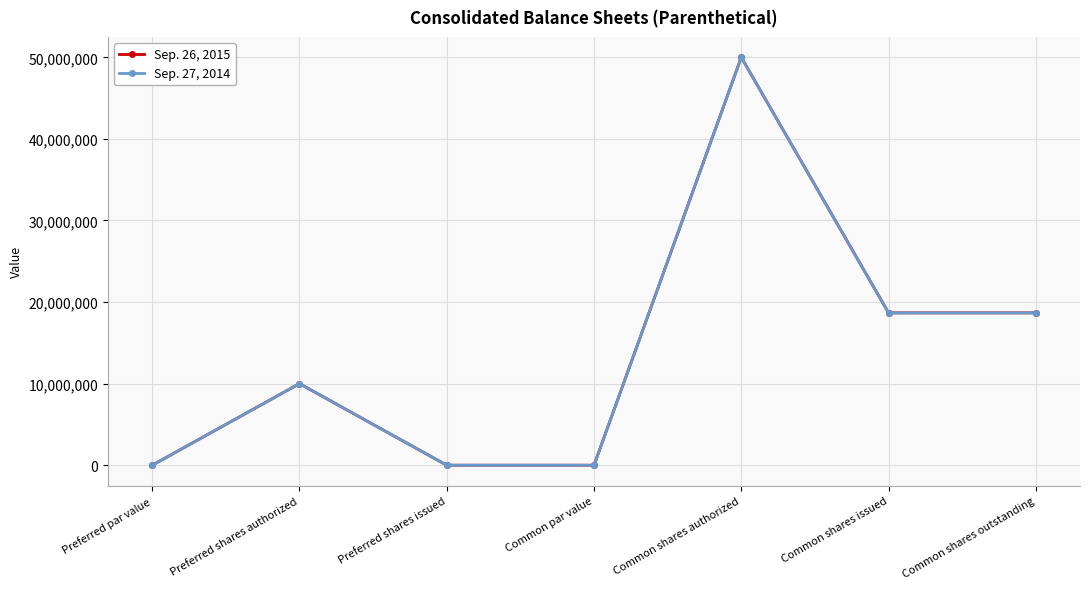

What is the label of the 6th point from the left?

Common shares issued